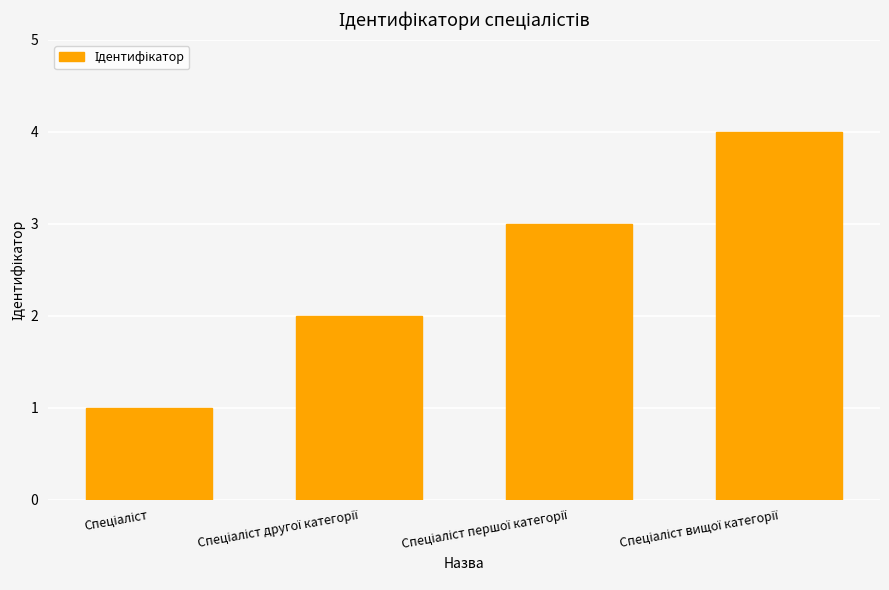

What is the difference between the maximum and minimum values?

3